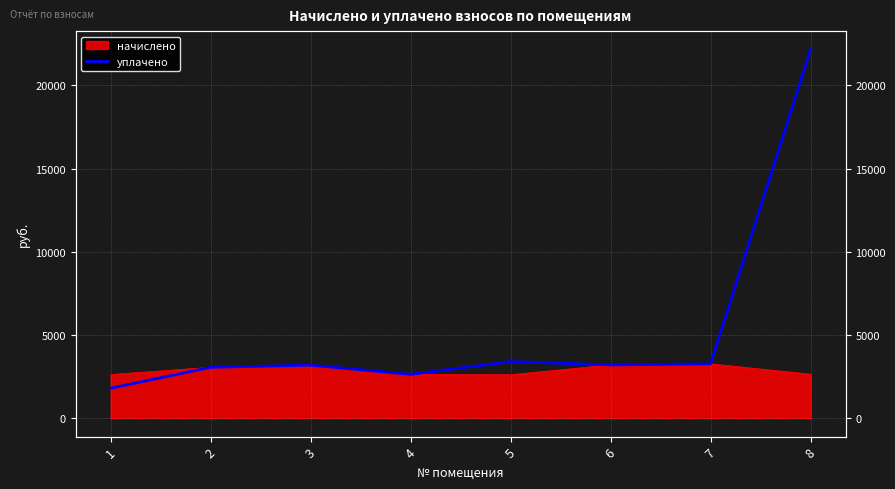

What is the greatest value displayed?

22149.8